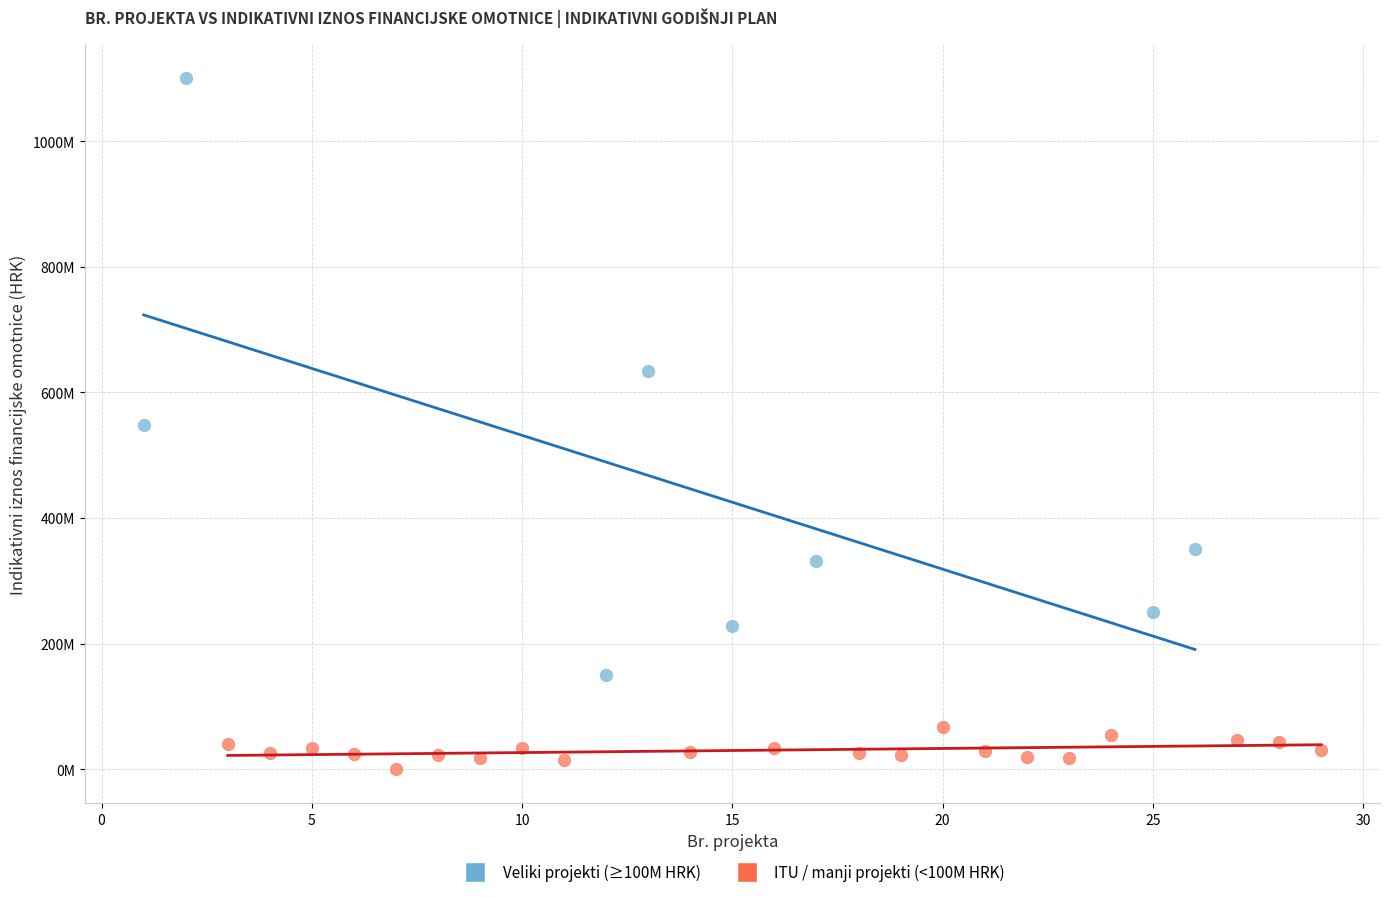

Which series contains the lowest Y value?

ITU / manji projekti (<100M HRK)